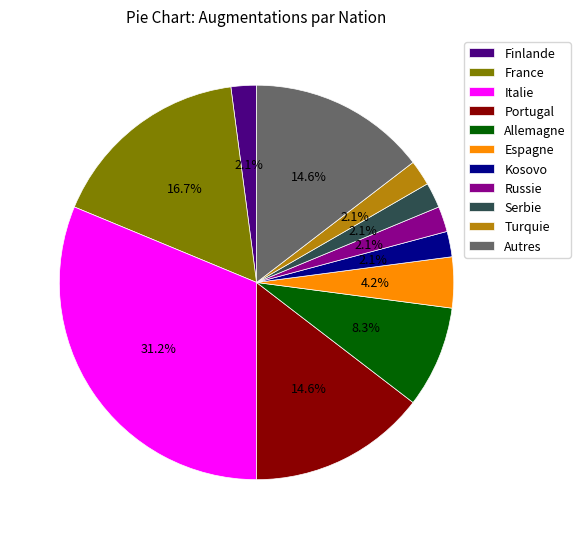

Approximately how many times larger is the value at Autres compared to Espagne?

3.5